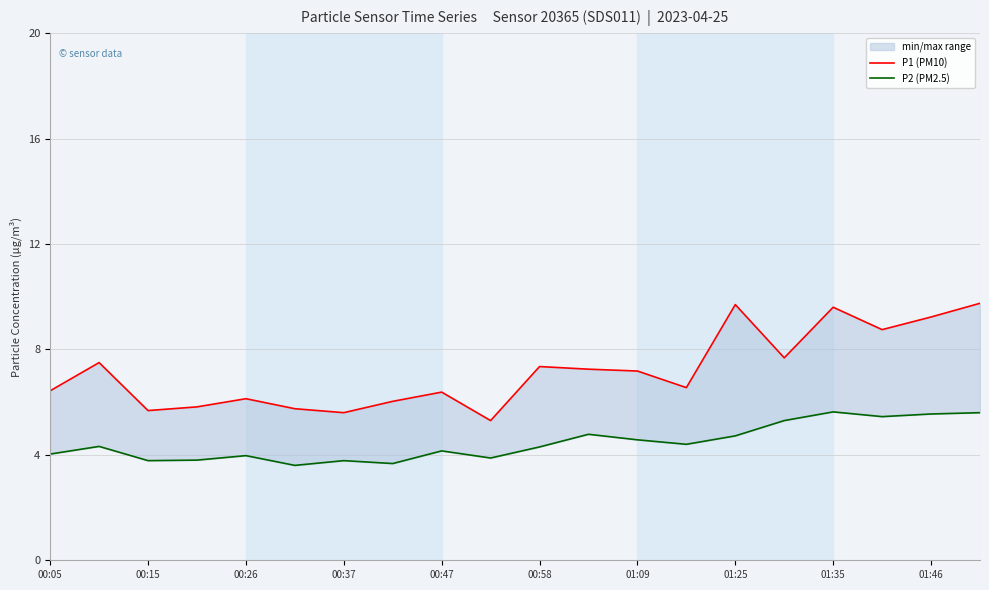

The value of P1 (PM10) at 01:46 is 5.6. True or false?

False